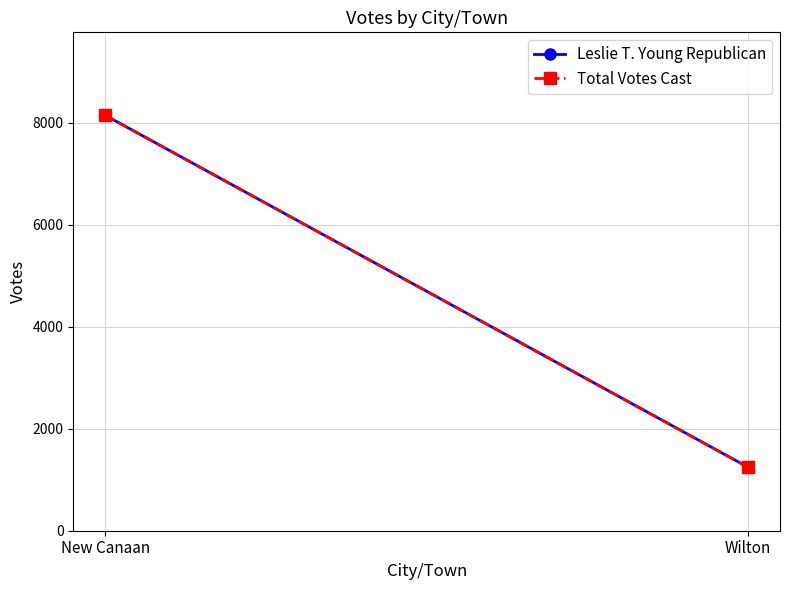

What is the total value across all series at Wilton?

2494